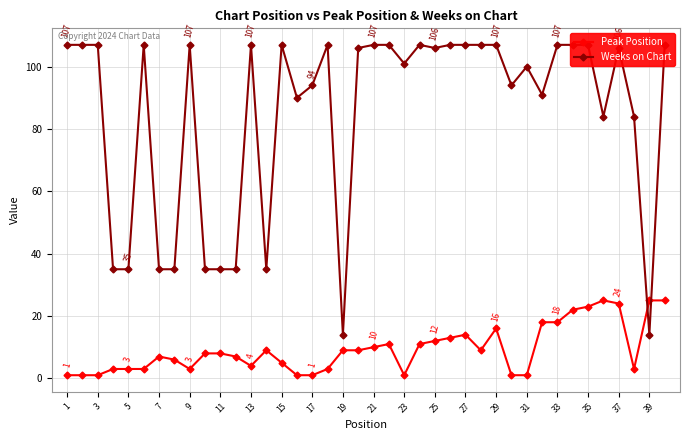

Rank the series by their average value, from lowest to highest.

Peak Position, Weeks on Chart